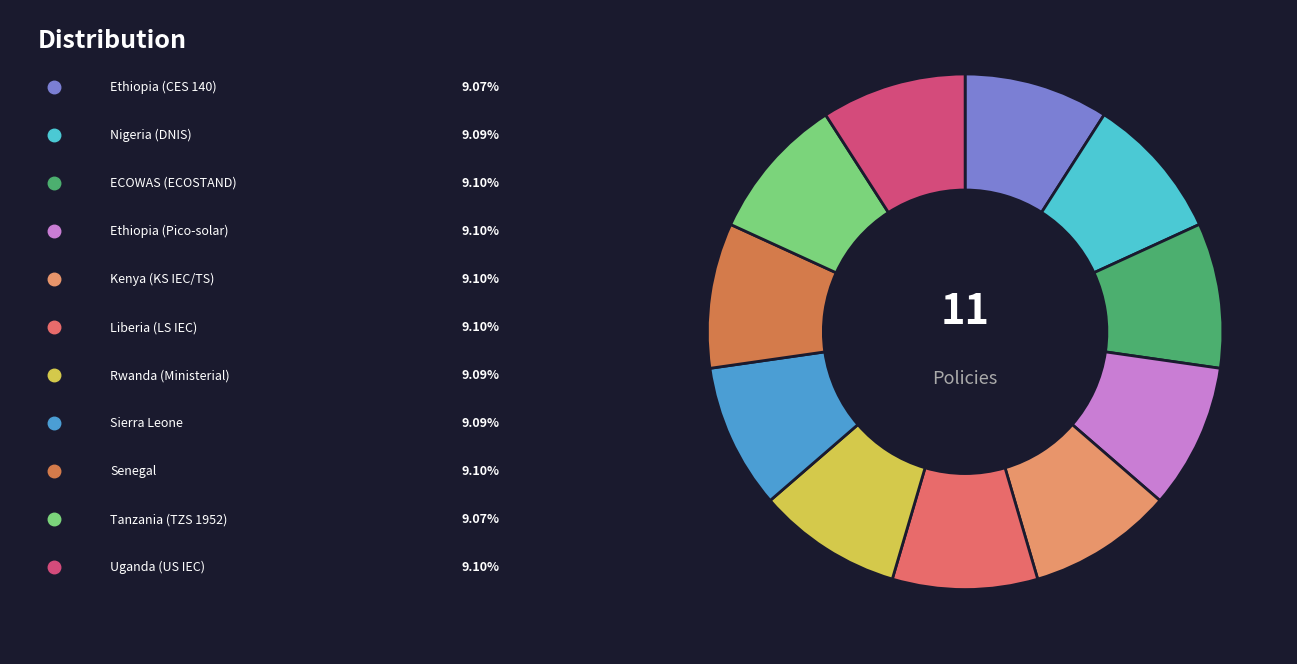

Is there a majority slice in this chart?

No